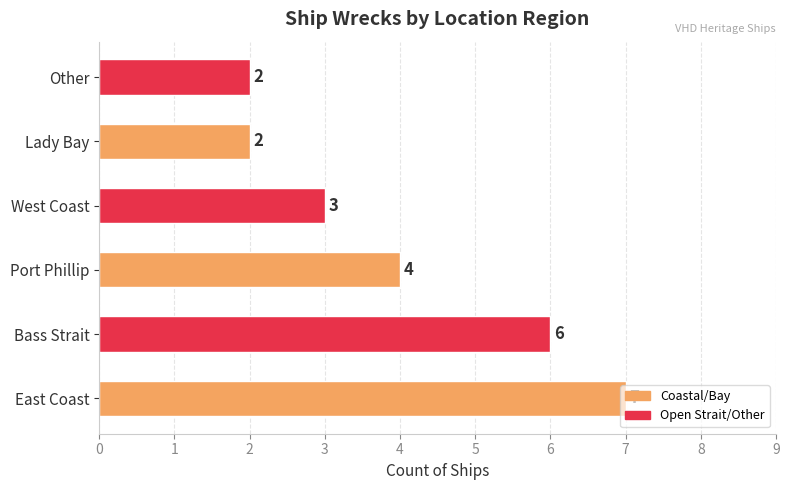

The value at Bass Strait is 6. True or false?

True